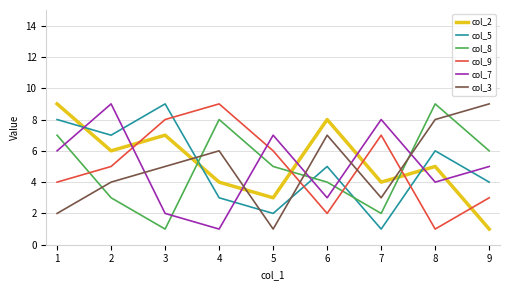

What is the total value across all series at 2?

34